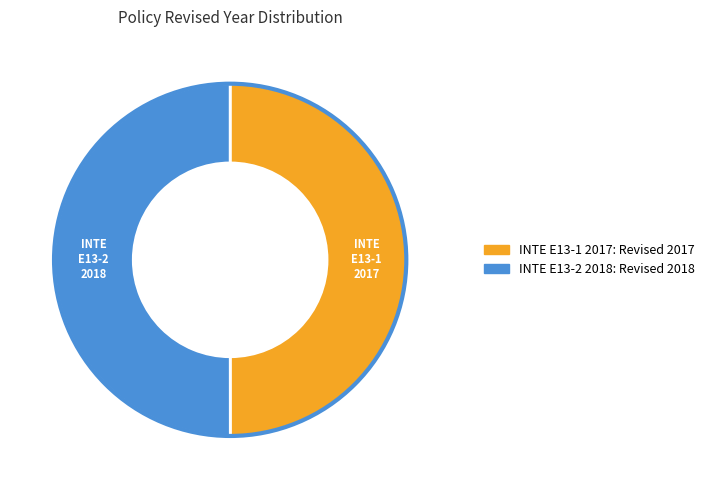

What is the ratio of the value at INTE E13-1 2017 to the value at INTE E13-2 2018?

1.0